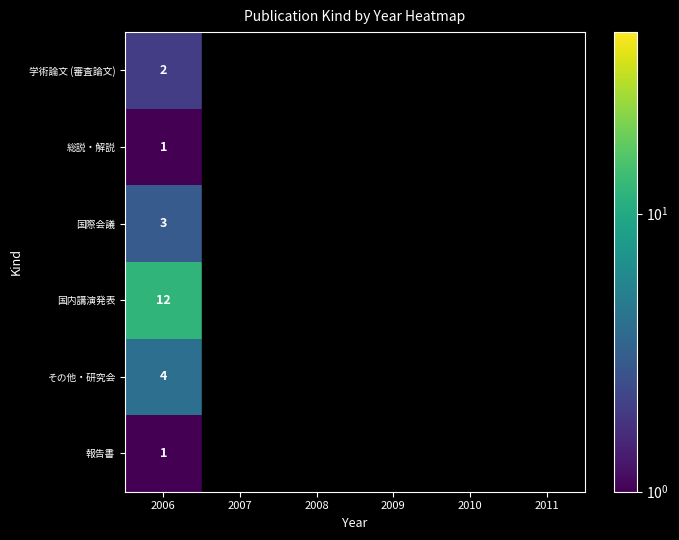

Which has a higher value, 2007 or 2010?

2007